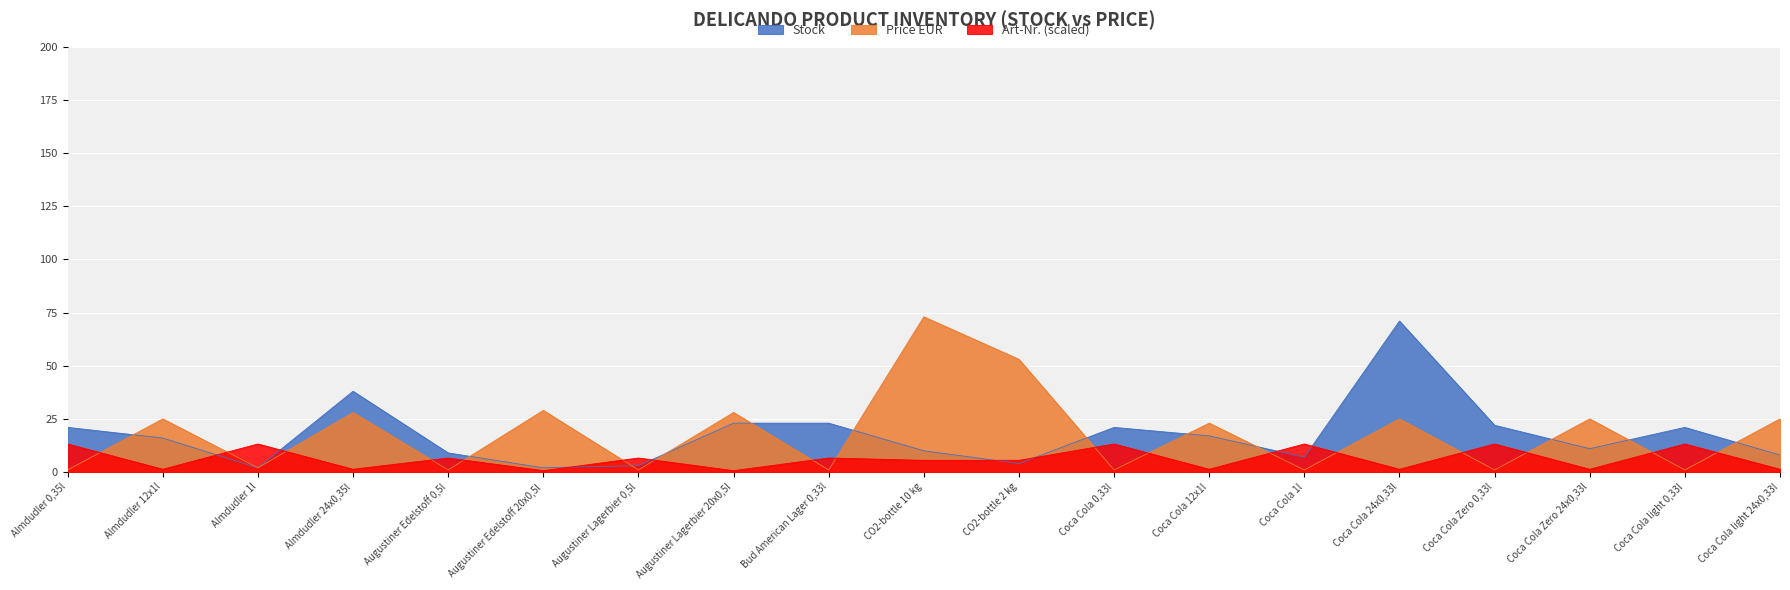

What is the total value across all series at Almdudler 0,35l?

35.2